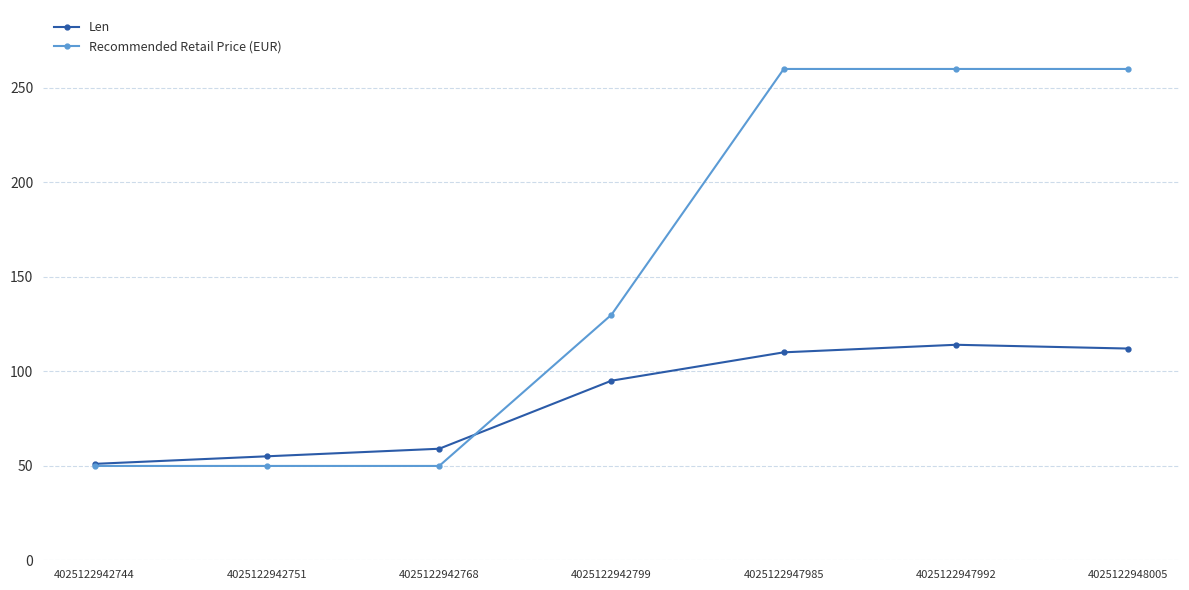

The value of Recommended Retail Price (EUR) at 4025122947985 is 148.1. True or false?

False